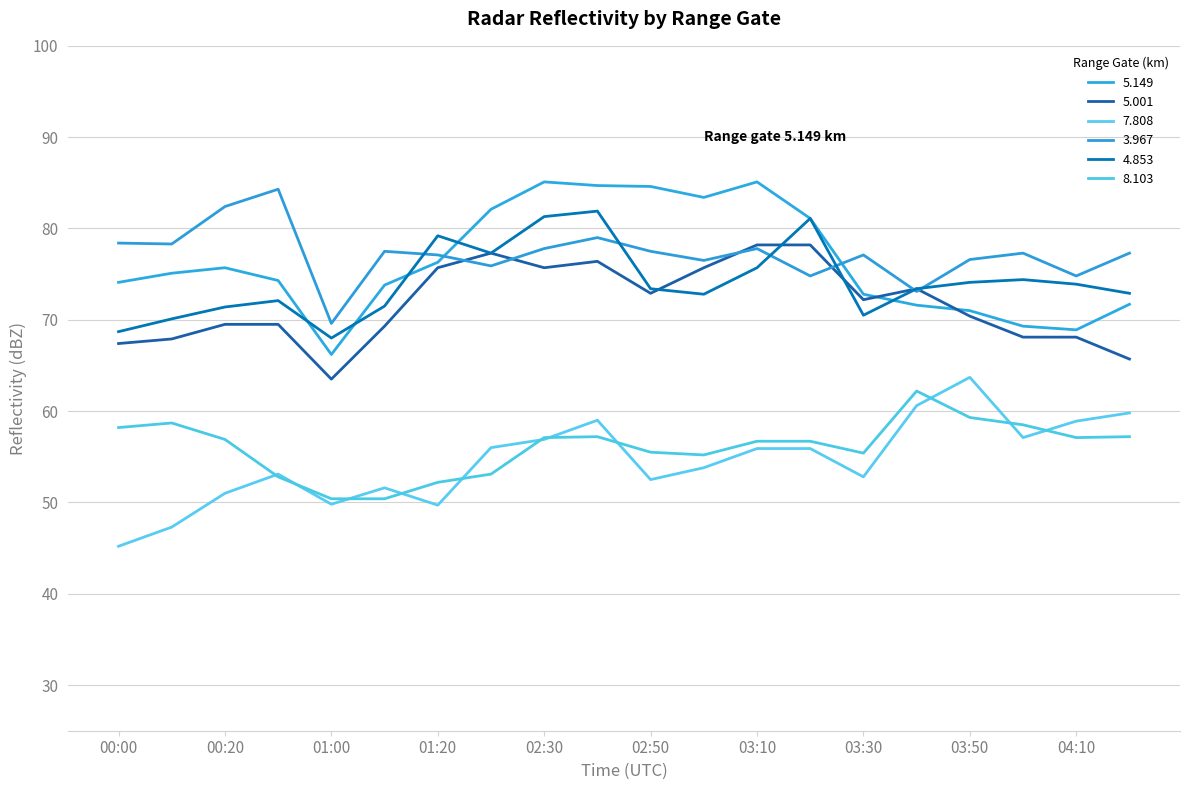

Reading left to right, transcribe all the data shown in this chart.

5.149: 00:00=74.1	00:10=75.1	00:20=75.7	00:30=74.3	01:00=66.2	01:10=73.8	01:20=76.3	02:20=82.1	02:30=85.1	02:40=84.7	02:50=84.6	03:00=83.4	03:10=85.1	03:20=81.1	03:30=72.8	03:40=71.6	03:50=71.0	04:00=69.3	04:10=68.9	04:20=71.7
5.001: 00:00=67.4	00:10=67.9	00:20=69.5	00:30=69.5	01:00=63.5	01:10=69.3	01:20=75.7	02:20=77.3	02:30=75.7	02:40=76.4	02:50=72.9	03:00=75.7	03:10=78.2	03:20=78.2	03:30=72.2	03:40=73.4	03:50=70.4	04:00=68.1	04:10=68.1	04:20=65.7
7.808: 00:00=45.2	00:10=47.3	00:20=51.0	00:30=53.1	01:00=49.8	01:10=51.6	01:20=49.7	02:20=56.0	02:30=56.9	02:40=59.0	02:50=52.5	03:00=53.8	03:10=55.9	03:20=55.9	03:30=52.8	03:40=60.6	03:50=63.7	04:00=57.1	04:10=58.9	04:20=59.8
3.967: 00:00=78.4	00:10=78.3	00:20=82.4	00:30=84.3	01:00=69.6	01:10=77.5	01:20=77.1	02:20=75.9	02:30=77.8	02:40=79.0	02:50=77.5	03:00=76.5	03:10=77.8	03:20=74.8	03:30=77.1	03:40=73.1	03:50=76.6	04:00=77.3	04:10=74.8	04:20=77.3
4.853: 00:00=68.7	00:10=70.1	00:20=71.4	00:30=72.1	01:00=68.0	01:10=71.5	01:20=79.2	02:20=77.3	02:30=81.3	02:40=81.9	02:50=73.4	03:00=72.8	03:10=75.7	03:20=81.1	03:30=70.5	03:40=73.4	03:50=74.1	04:00=74.4	04:10=73.9	04:20=72.9
8.103: 00:00=58.2	00:10=58.7	00:20=56.9	00:30=52.8	01:00=50.4	01:10=50.4	01:20=52.2	02:20=53.1	02:30=57.1	02:40=57.2	02:50=55.5	03:00=55.2	03:10=56.7	03:20=56.7	03:30=55.4	03:40=62.2	03:50=59.3	04:00=58.5	04:10=57.1	04:20=57.2